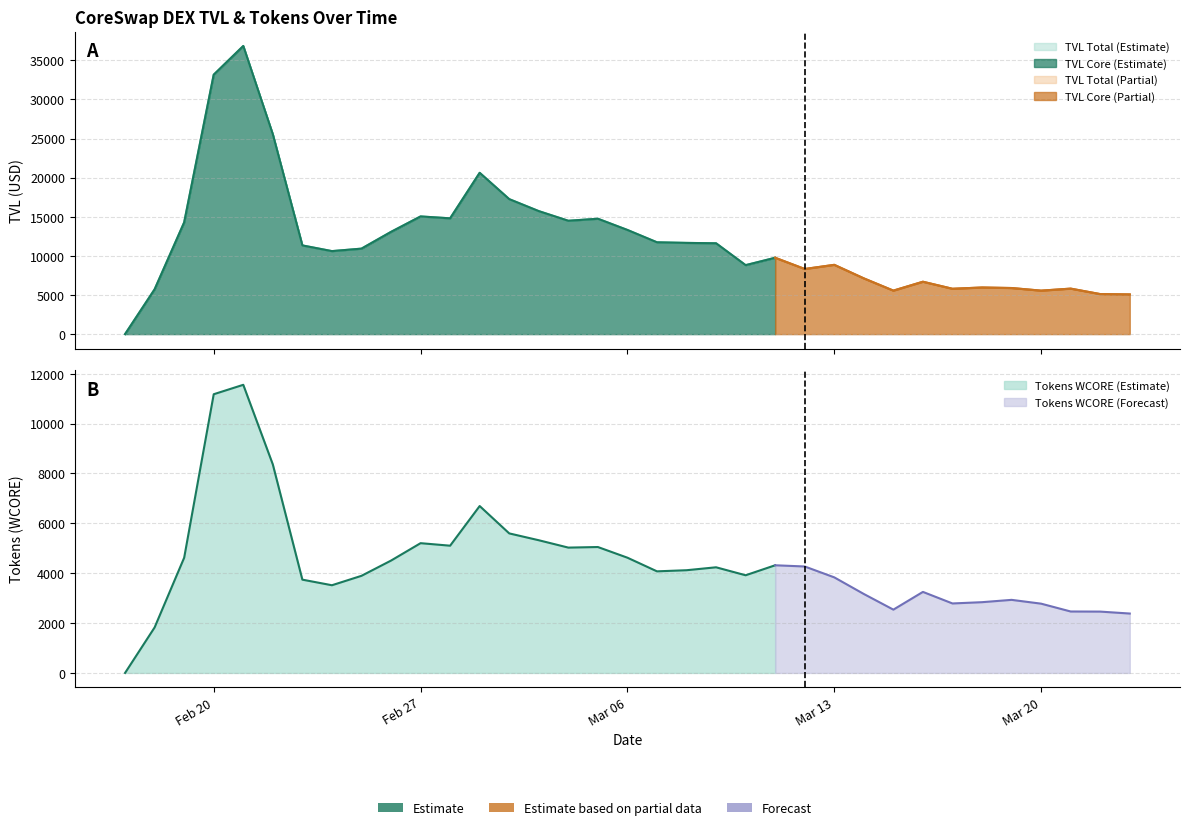

What is the value of the TVL (core) point at the 20th from the left?

11659.8